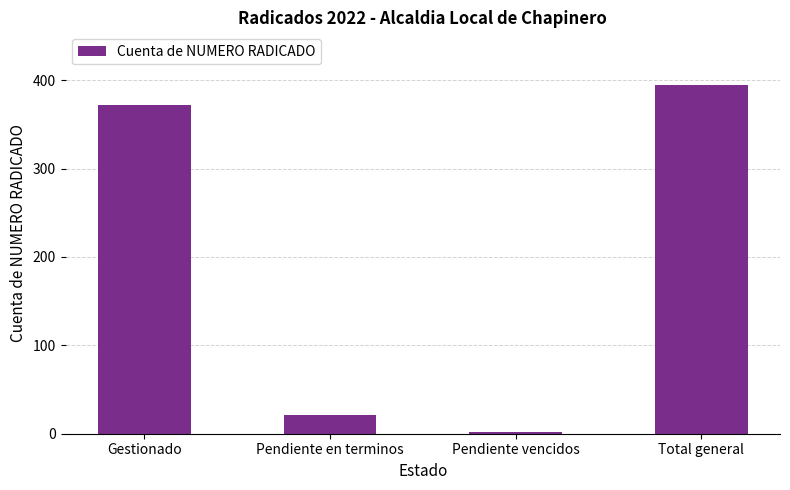

Which has a higher value, Gestionado or Pendiente en terminos?

Gestionado